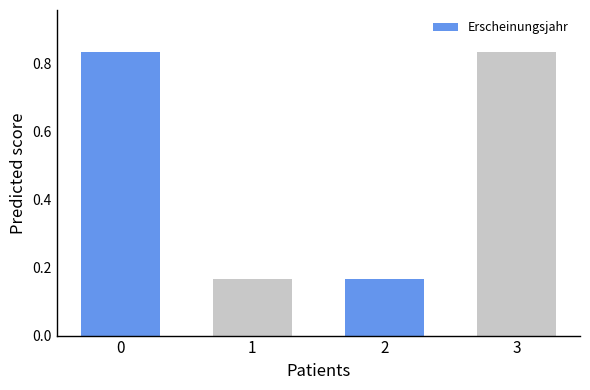

Is it true that the value at 3 is 1.4?

False